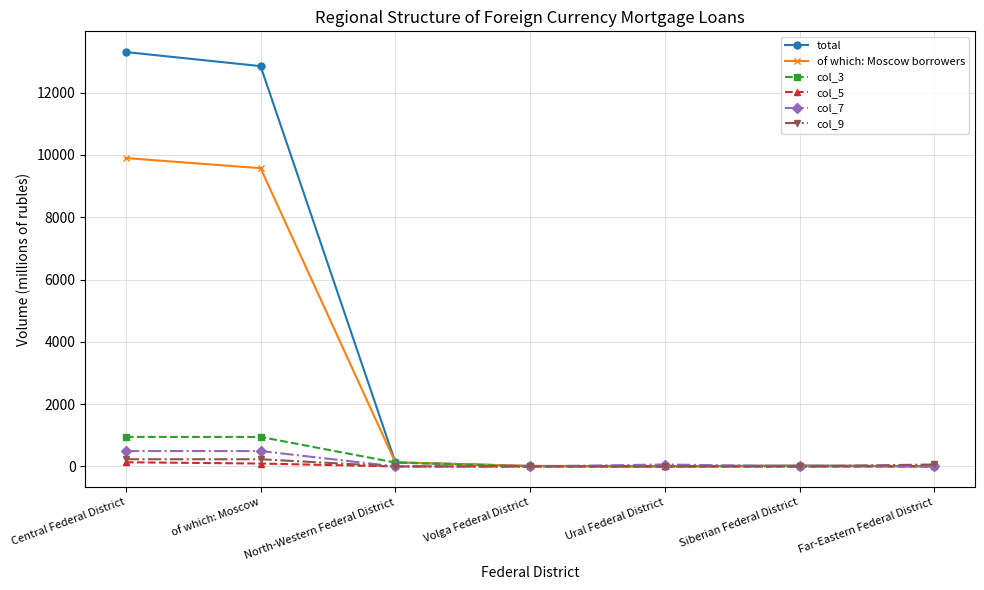

What position from the left is Ural Federal District?

5